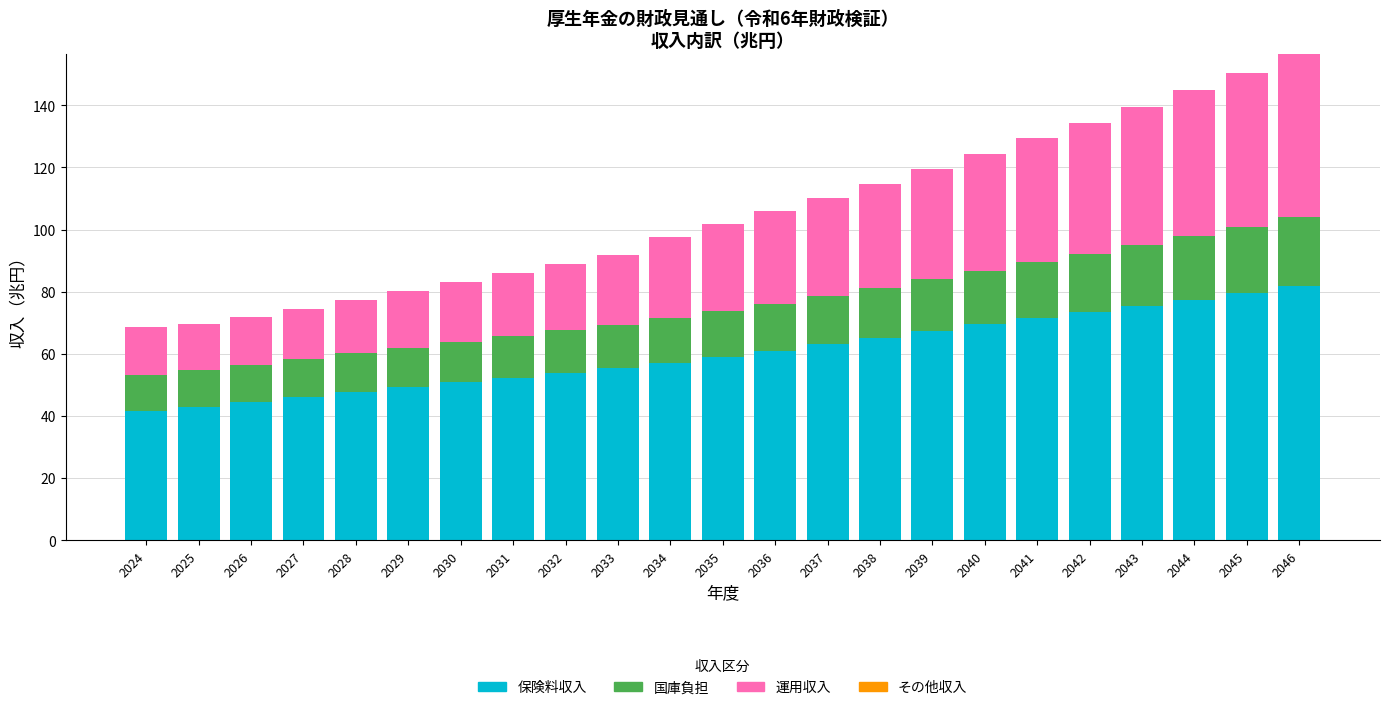

What is the highest value of the 保険料収入 series?

81.9